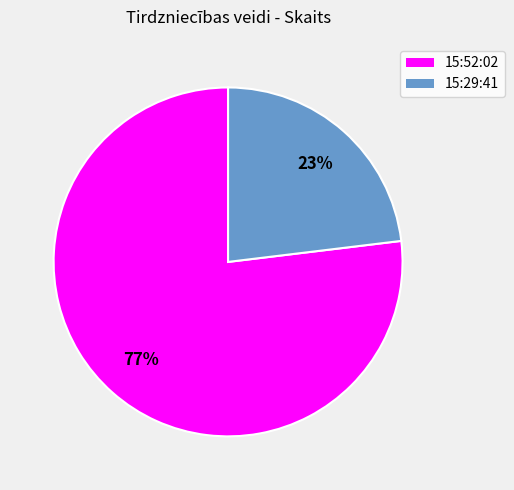

Count the number of slices in the pie.

2